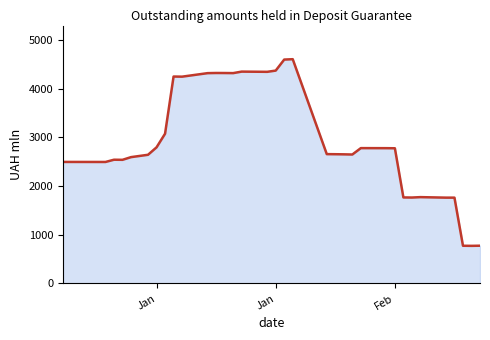

What is the minimum value shown in the chart?

772.7